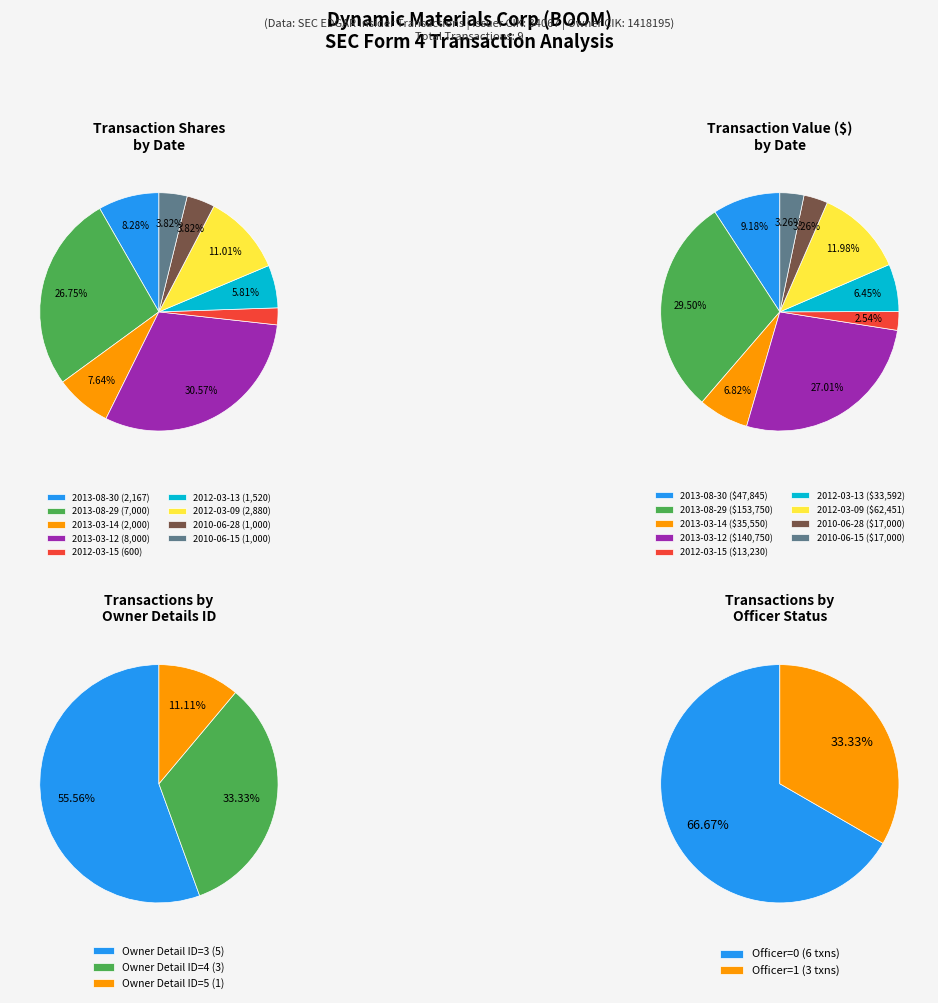

To the nearest percent, what is the difference between the largest and smallest slice percentages?

27%